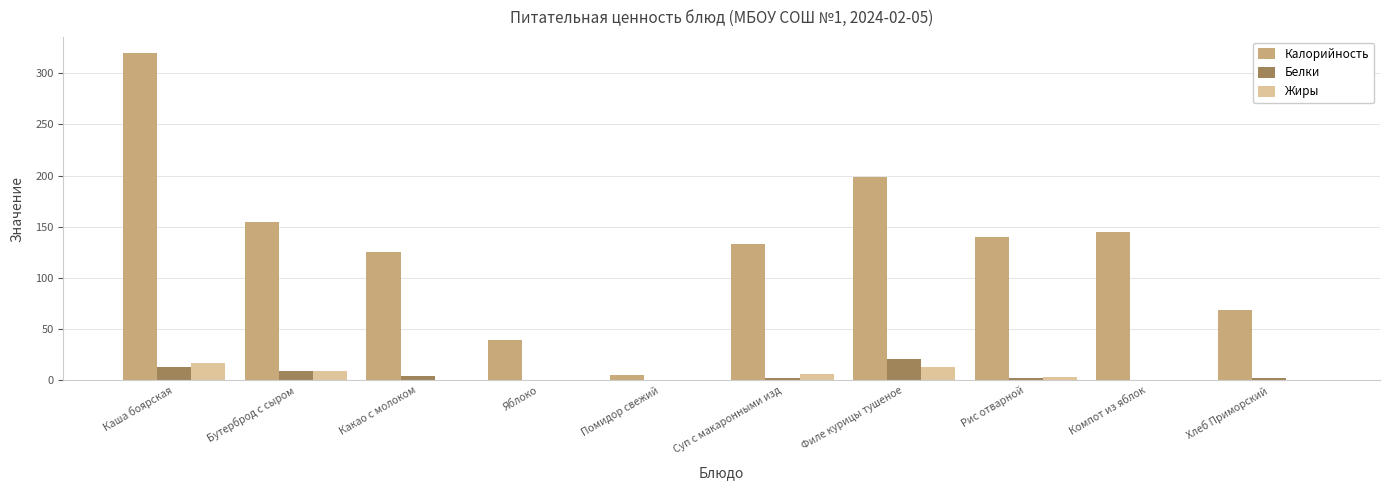

What is the sum of all Жиры values?

49.7